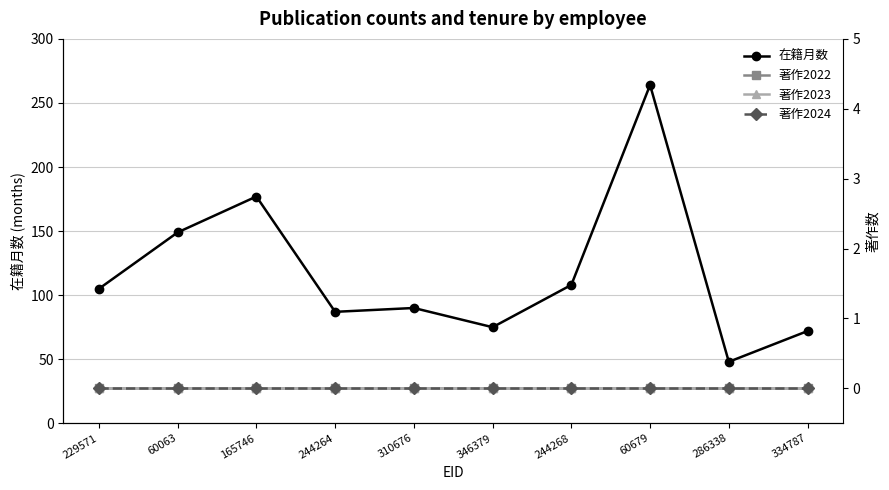

At which category is the sum across all series the highest?

60679